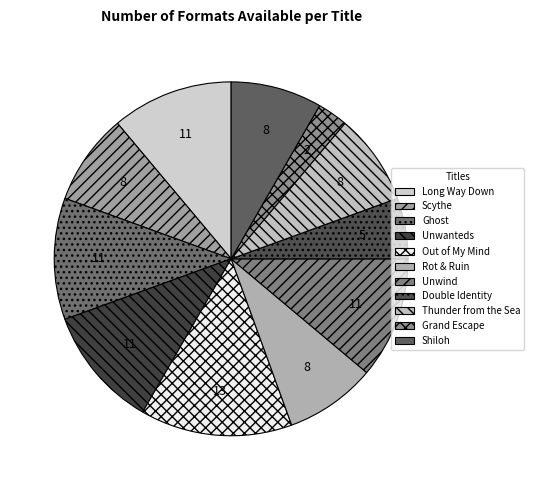

Is there a majority slice in this chart?

No